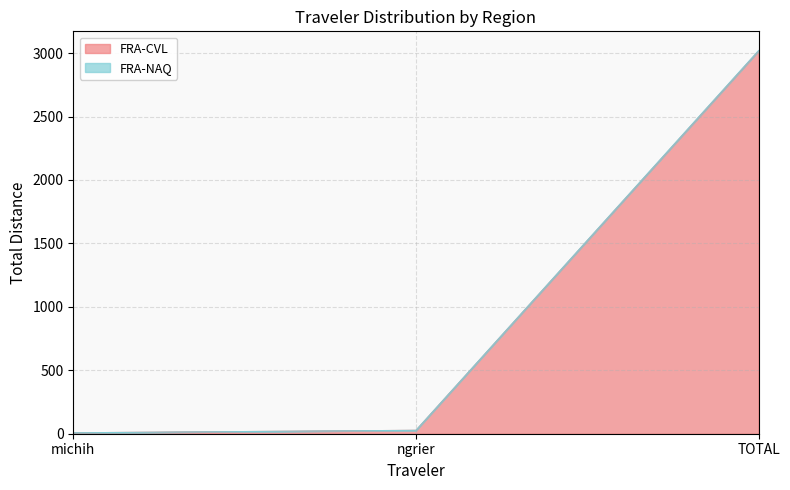

What is the total value across all series at TOTAL?

3020.3